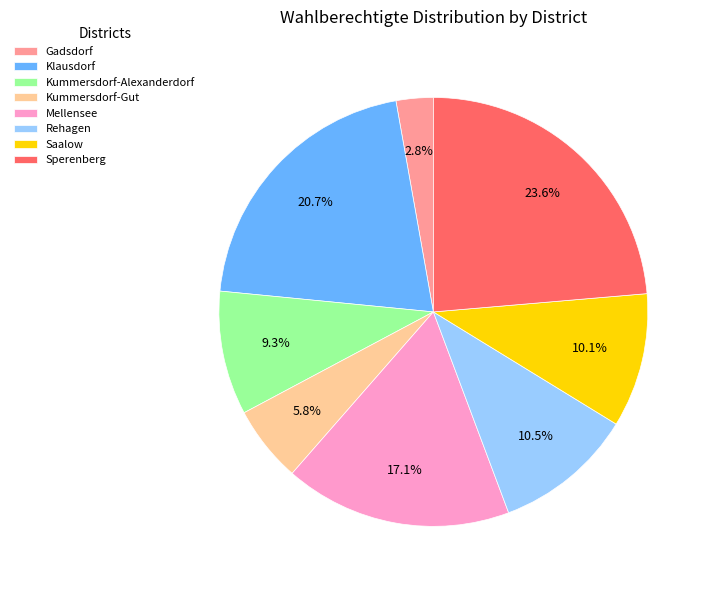

How many segments does this pie chart have?

8